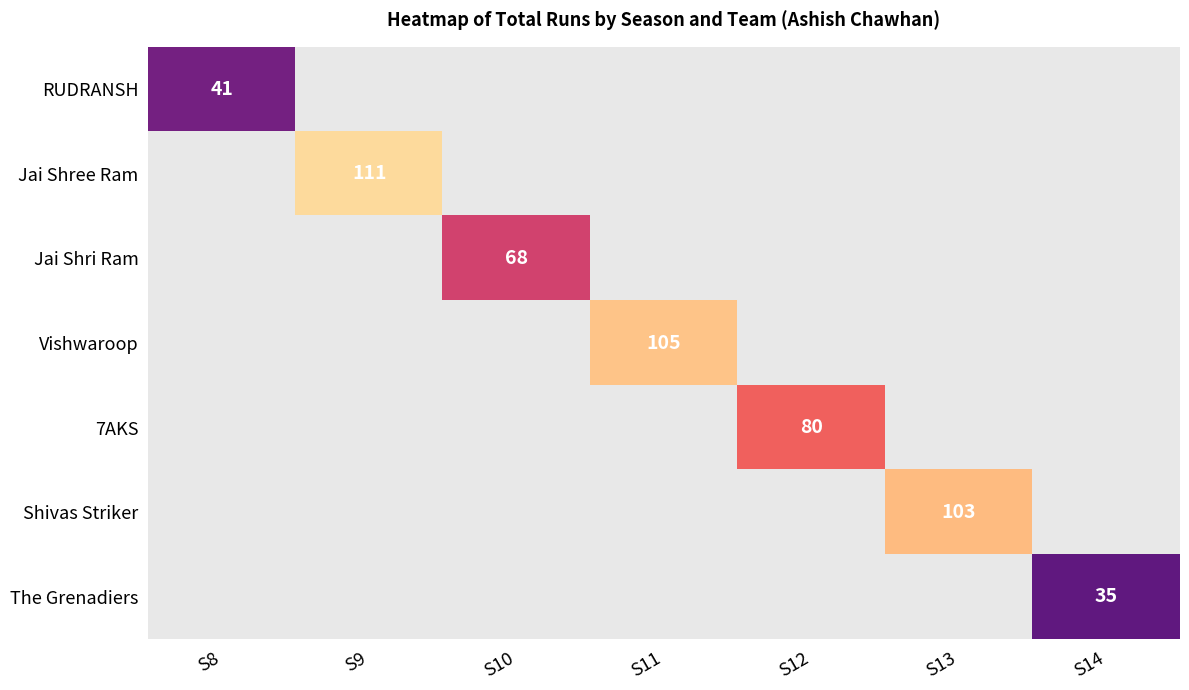

What is the minimum value shown in the chart?

35.0